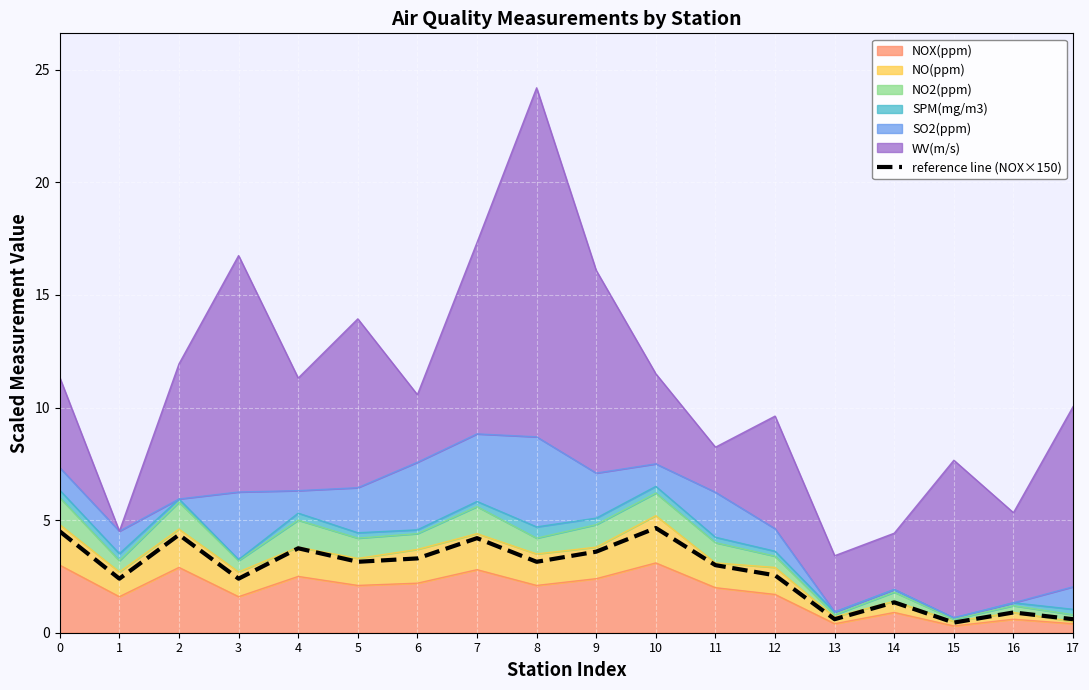

Reading left to right, extract all data points from this chart.

4.5	2.4	4.4	2.4	3.8	3.2	3.3	4.2	3.2	3.6	4.7	3.0	2.6	0.6	1.3	0.5	0.9	0.6